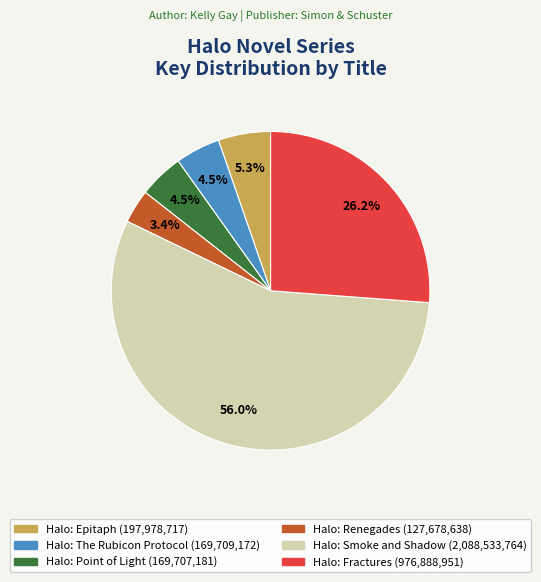

True or false: Halo: Renegades accounts for 3% of the total.

True